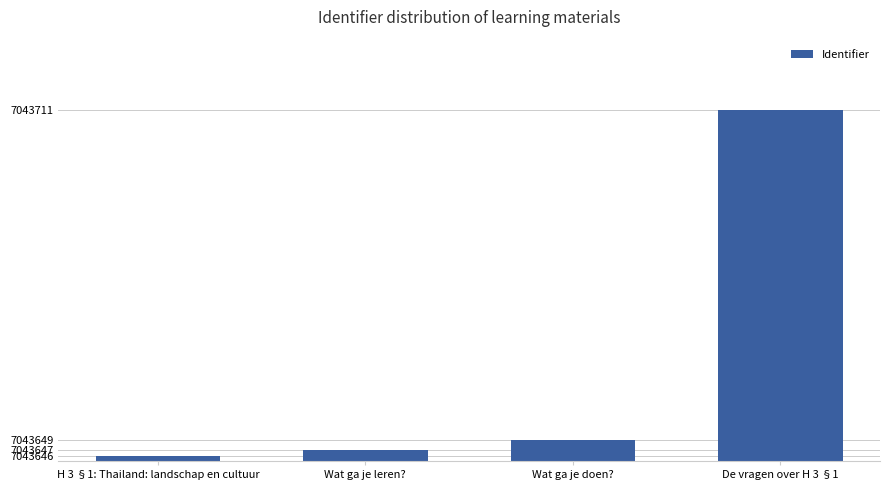

At which label is the value closest to 33?

Wat ga je doen?